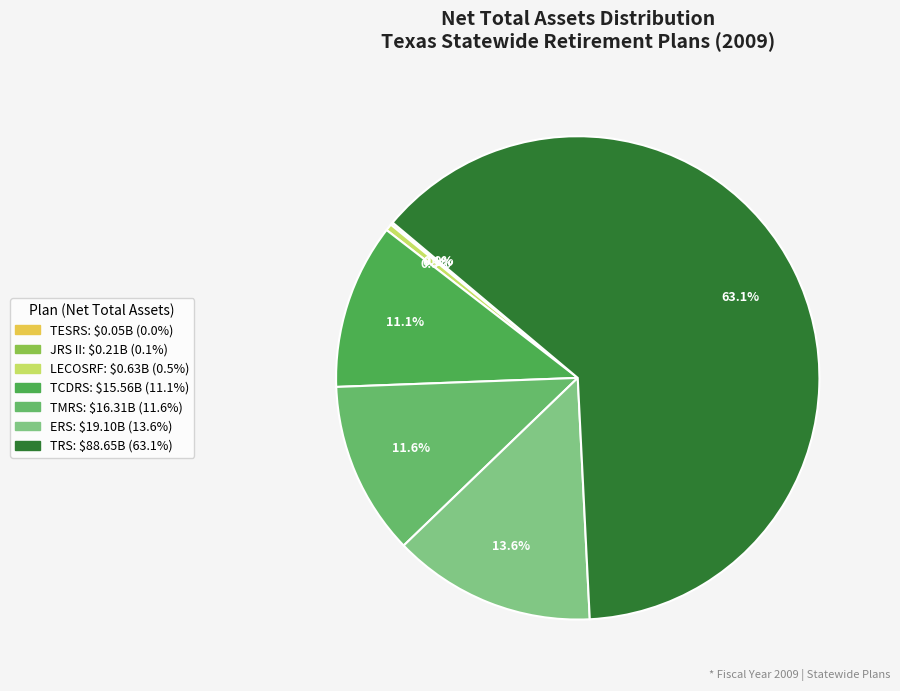

Is it true that ERS is 14% of the pie?

True